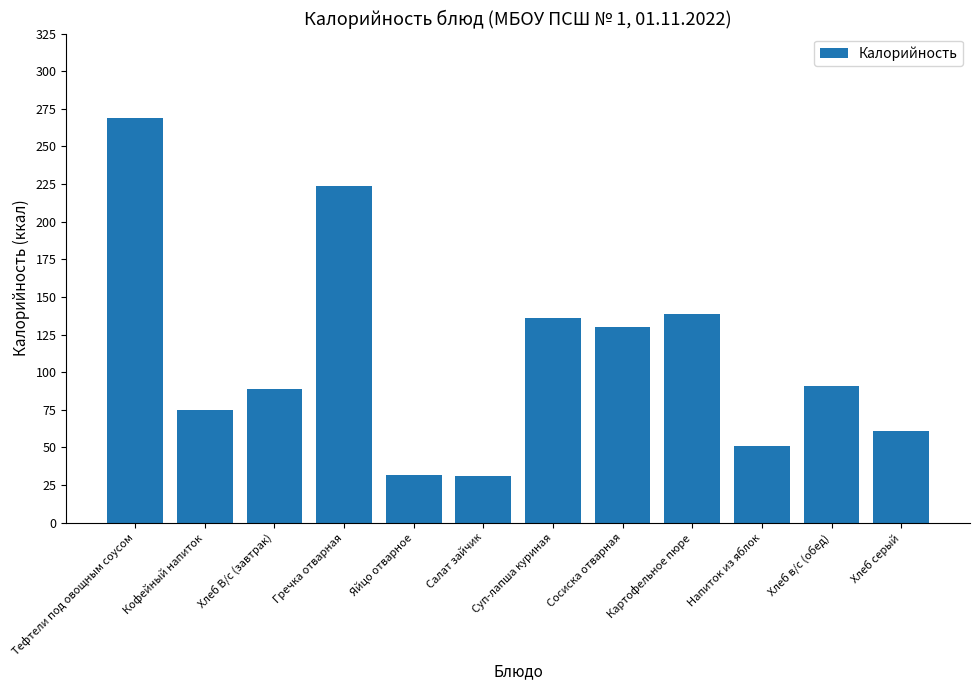

Approximately how many times larger is the value at Хлеб серый compared to Гречка отварная?

0.3